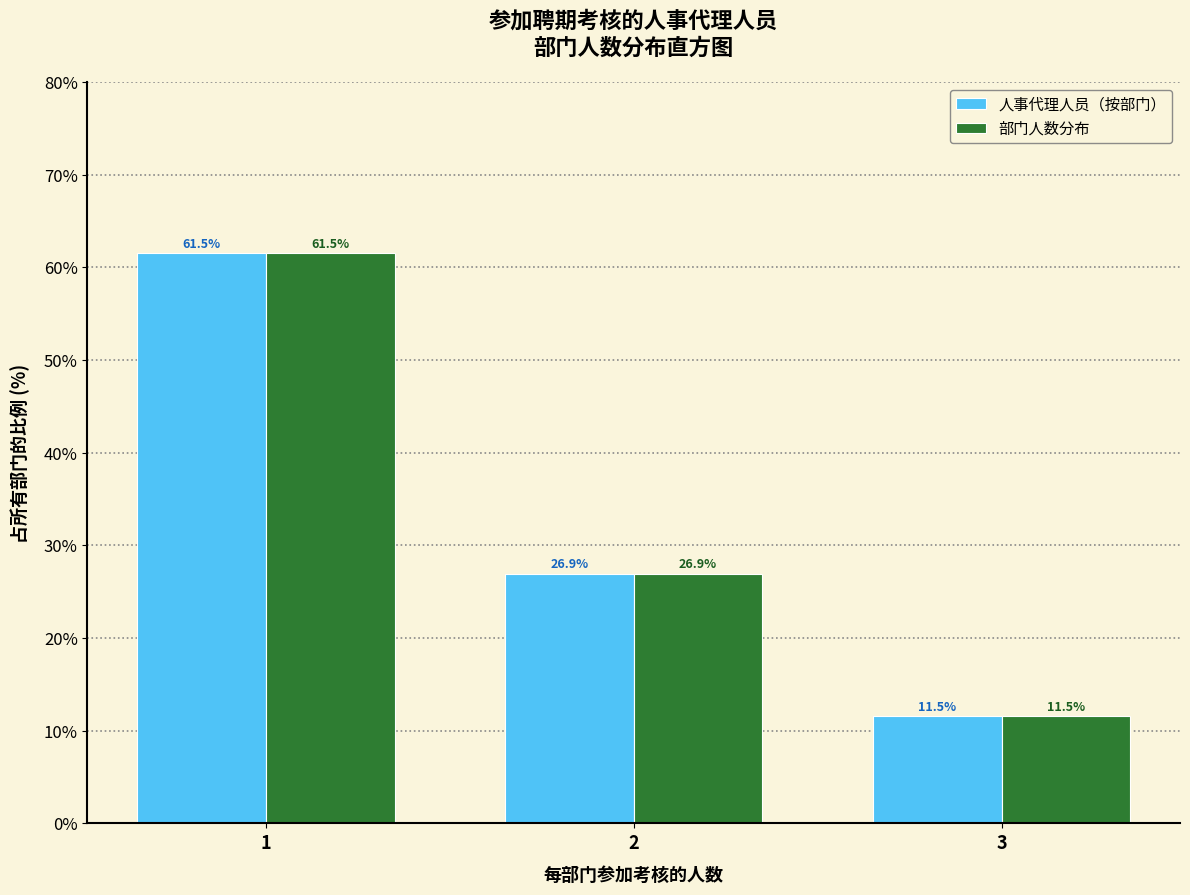

Reading right to left, transcribe all the data shown in this chart.

人事代理人员（按部门）: 3=11.5	2=26.9	1=61.5
部门人数分布: 3=11.5	2=26.9	1=61.5